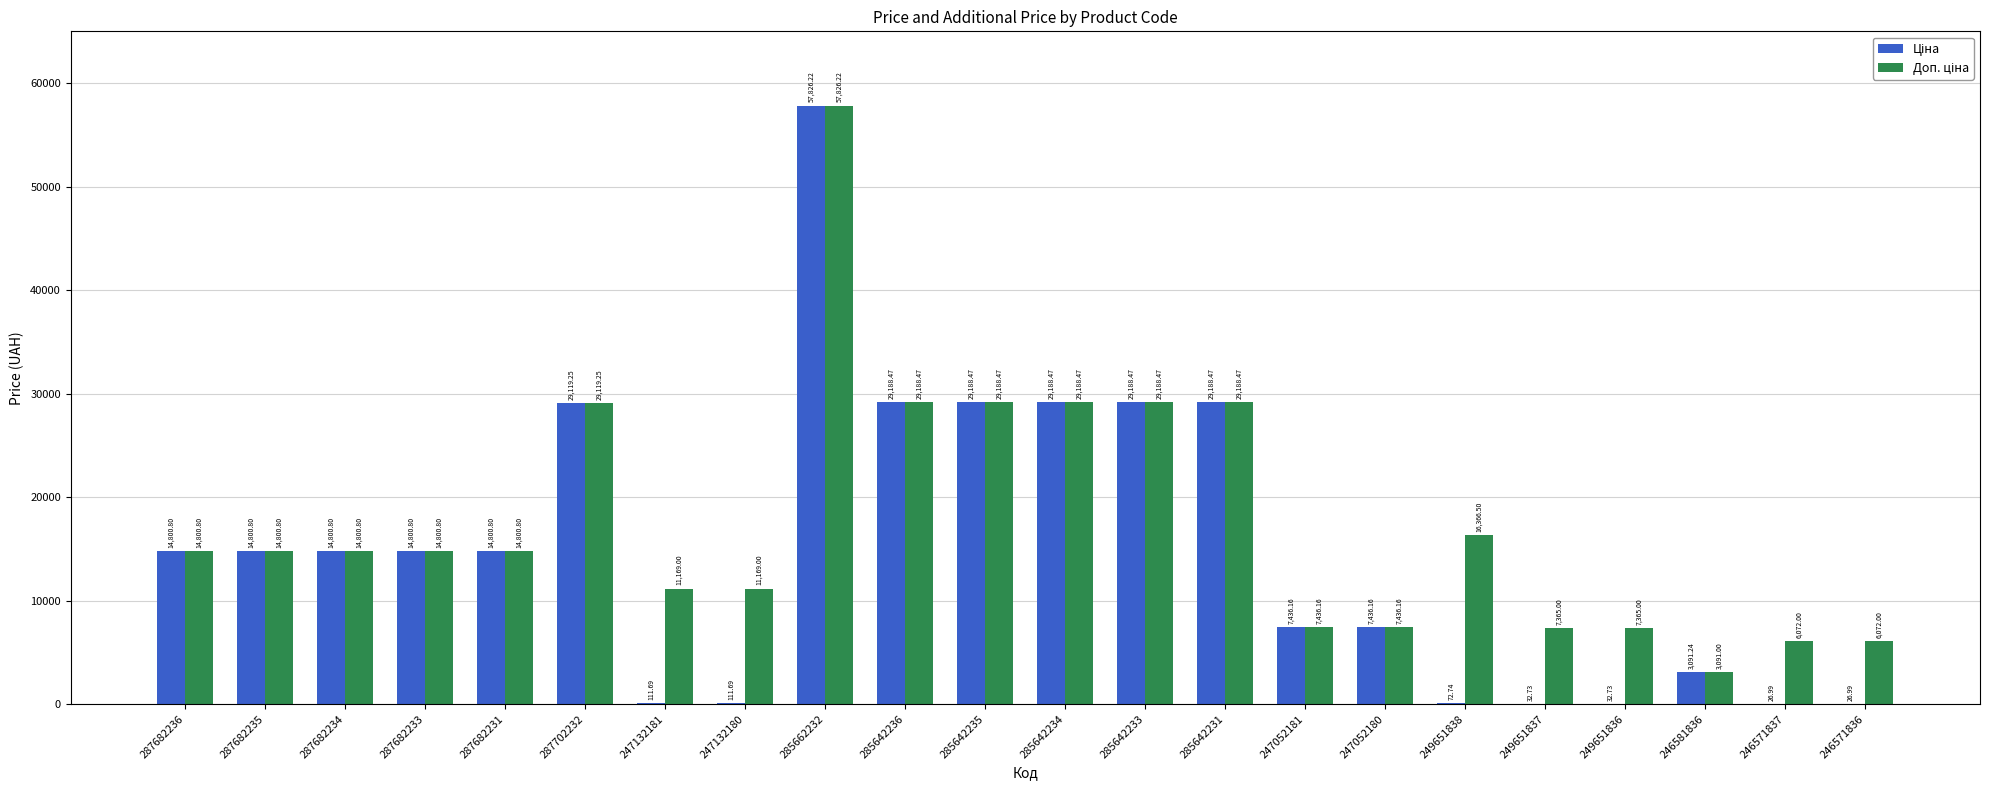

What is the total value across all series at 249651836?

7397.7